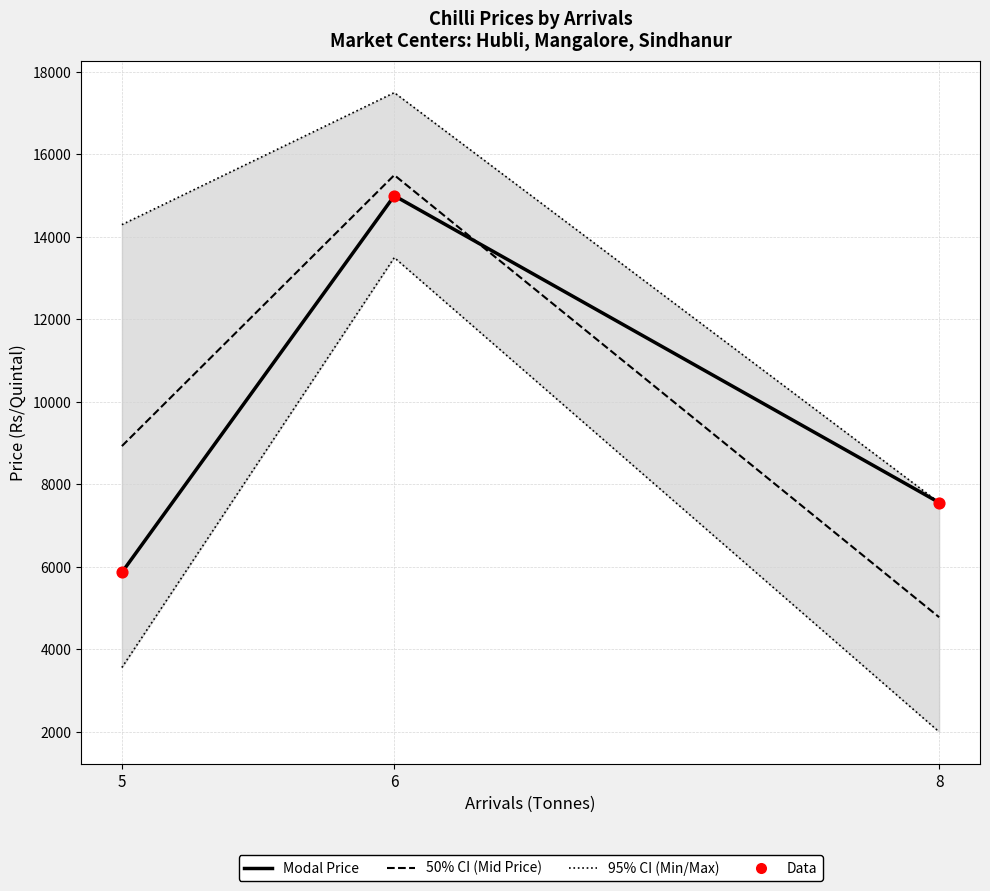

At which category is the sum across all series the highest?

6